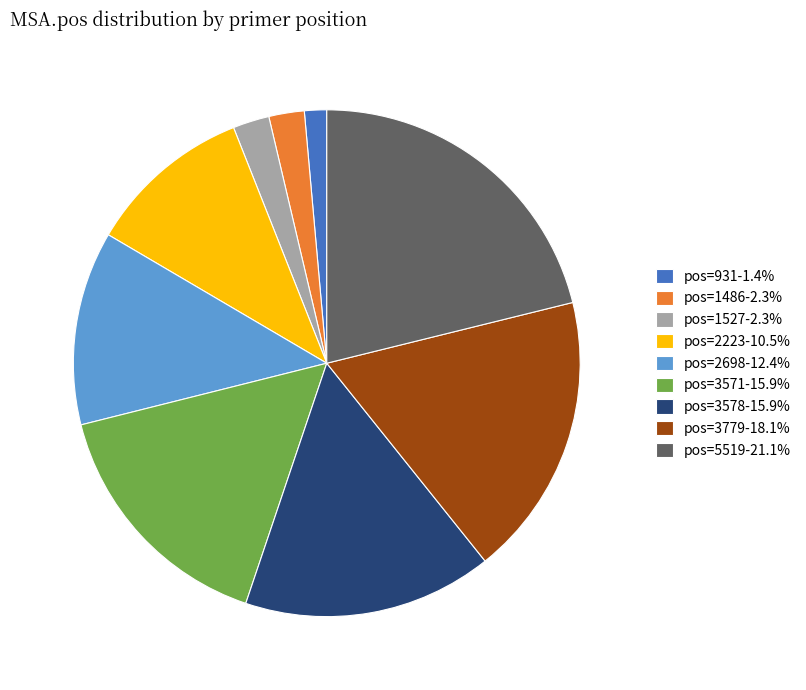

Is pos=5519-21.1% the majority of the pie?

No